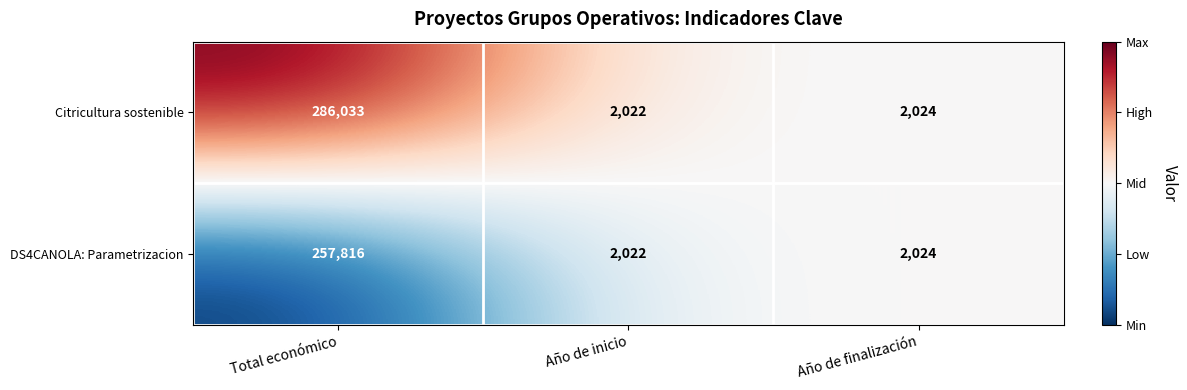

Which series has the widest spread of values?

Citricultura sostenible